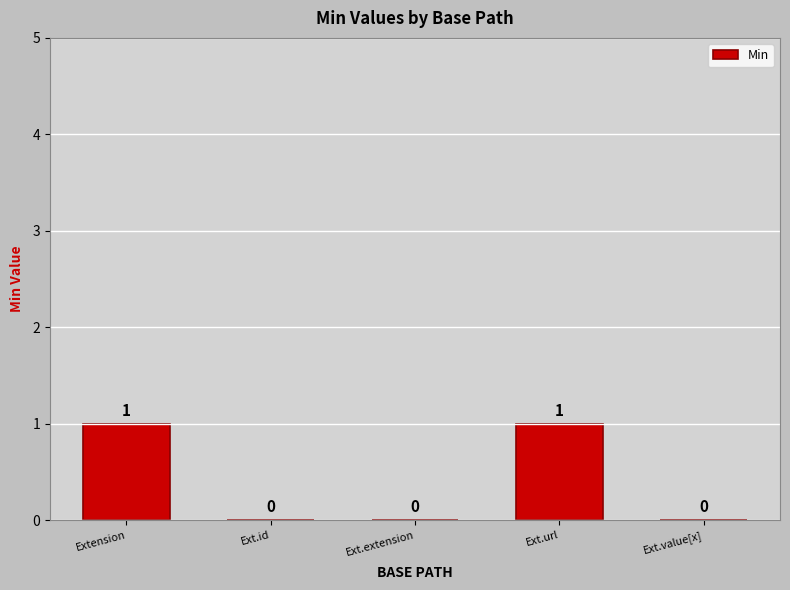

Reading right to left, extract all data points from this chart.

0	1	0	0	1